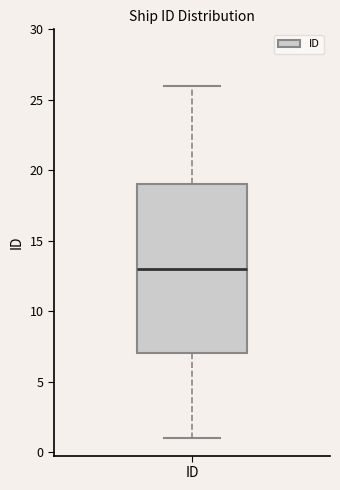

Read this box plot against the y-axis: the position of the median line, the range covered by the box, and the ends of both whiskers. The values are not printed on the chart, so give them approximately, as read against the axis.

median 13, box 7 to 19, whiskers 1 to 26